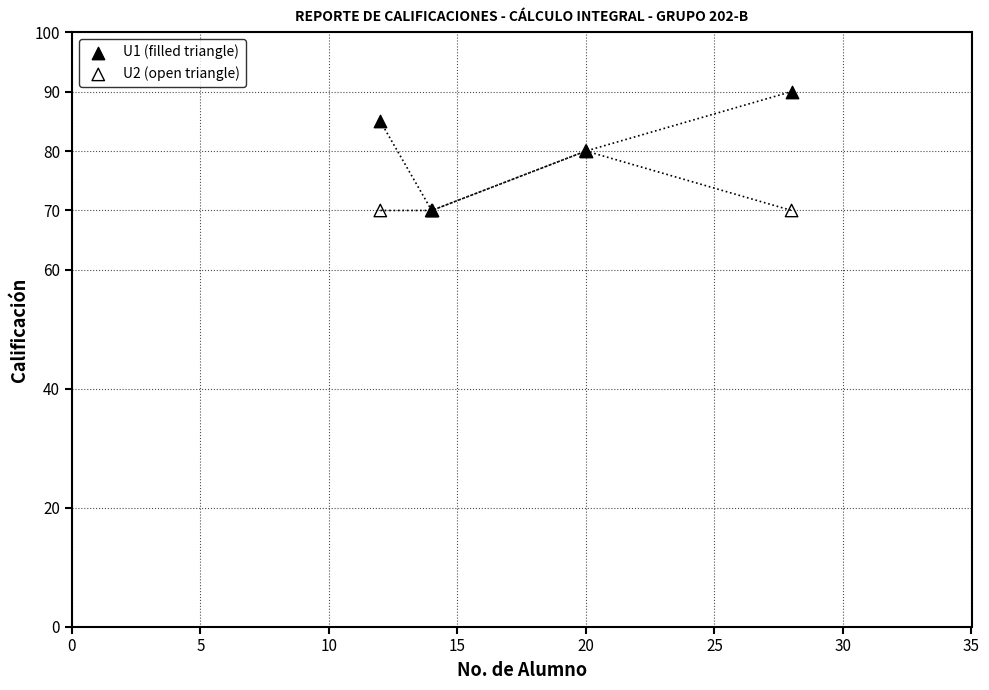

What are all the series names shown in the legend?

U1 (filled triangle), U2 (open triangle)